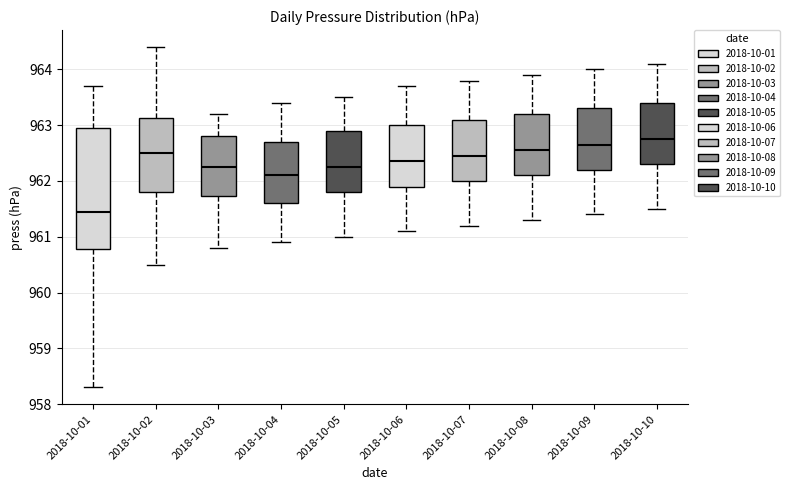

Comparing the boxes themselves (not the whiskers), which one is the tallest?

2018-10-01